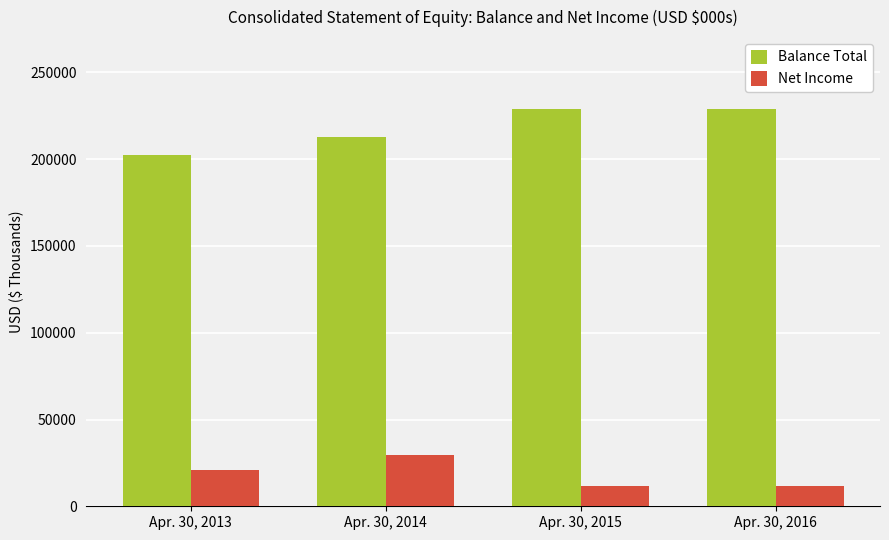

What is the greatest value displayed?

229132